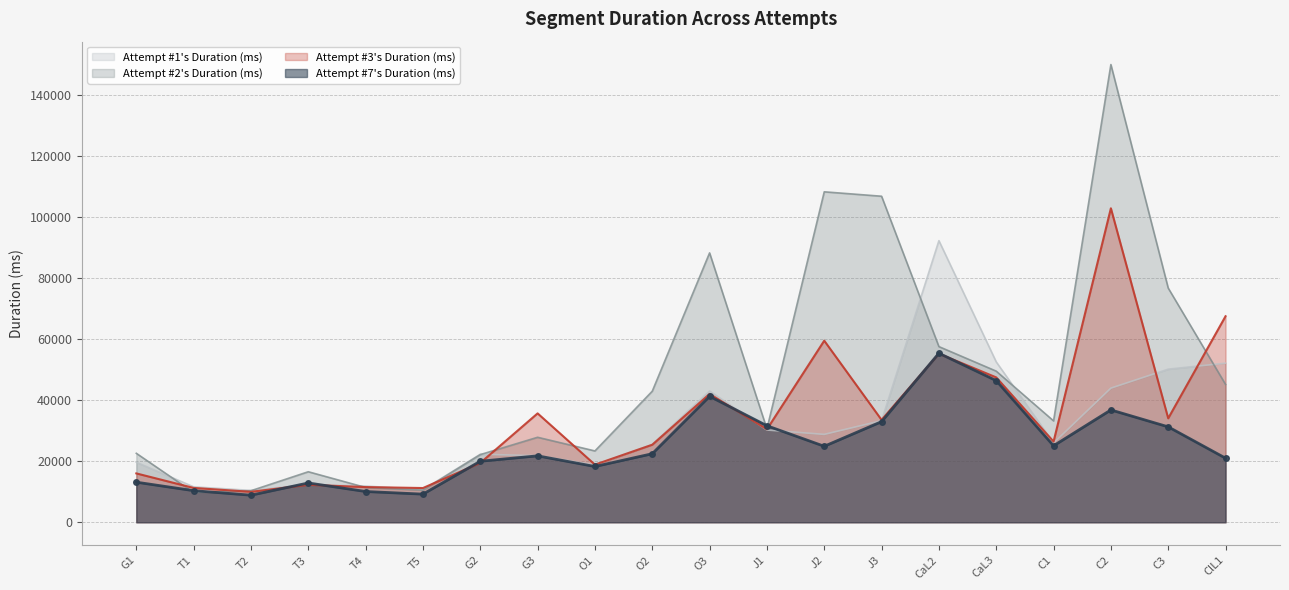

At T3, list the series in order from smallest to largest.

Attempt #3's Duration (ms), Attempt #1's Duration (ms), Attempt #7's Duration (ms), Attempt #2's Duration (ms)